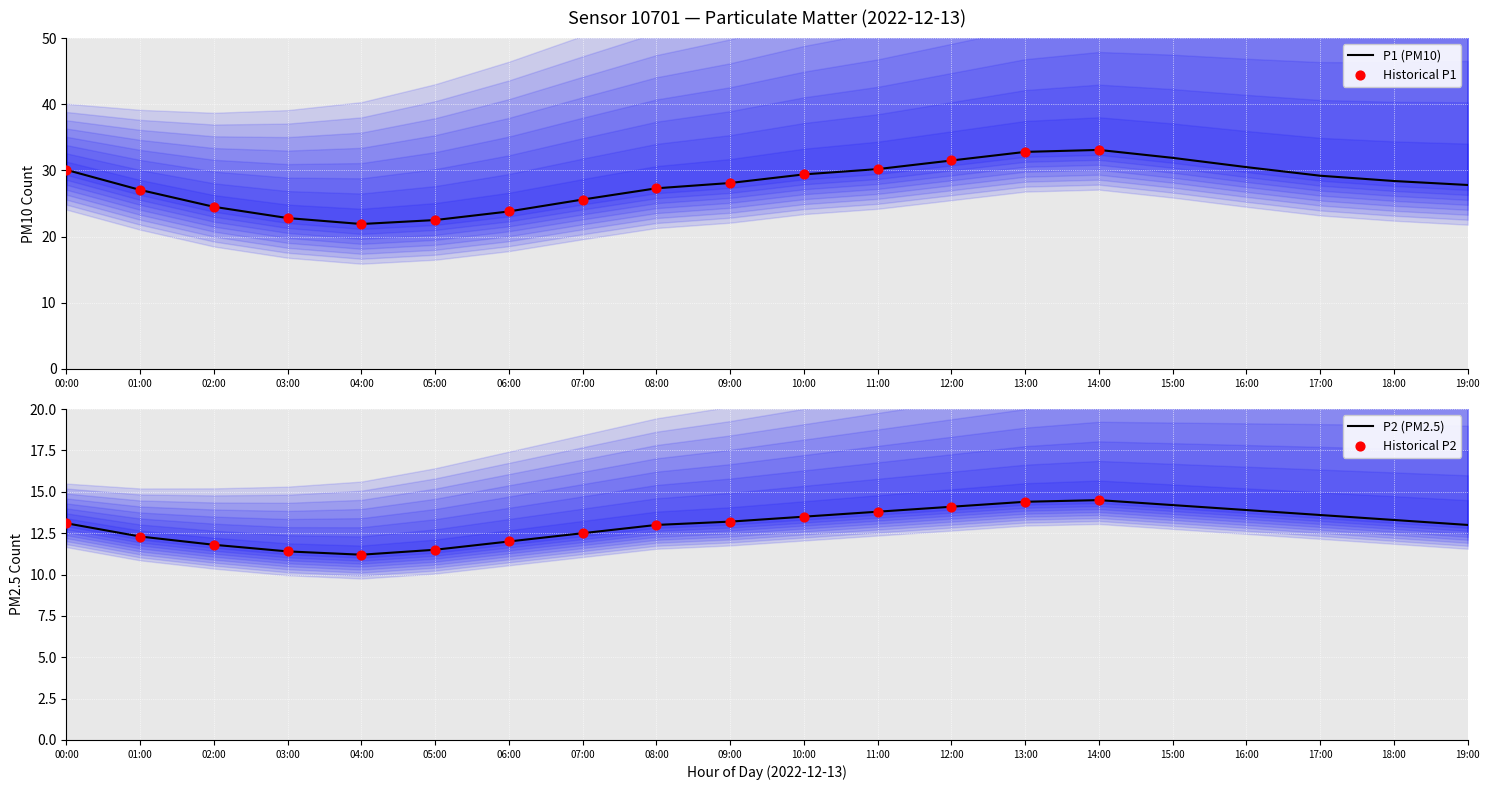

Which series has the largest total across all categories?

P1